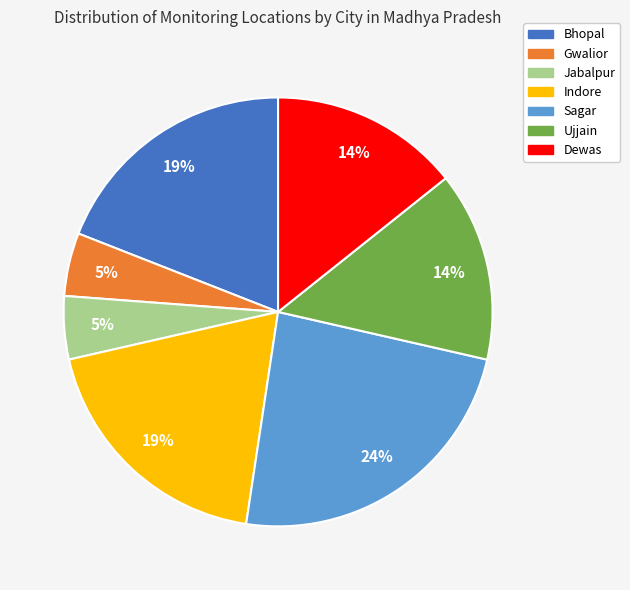

Which has a higher value, Ujjain or Gwalior?

Ujjain